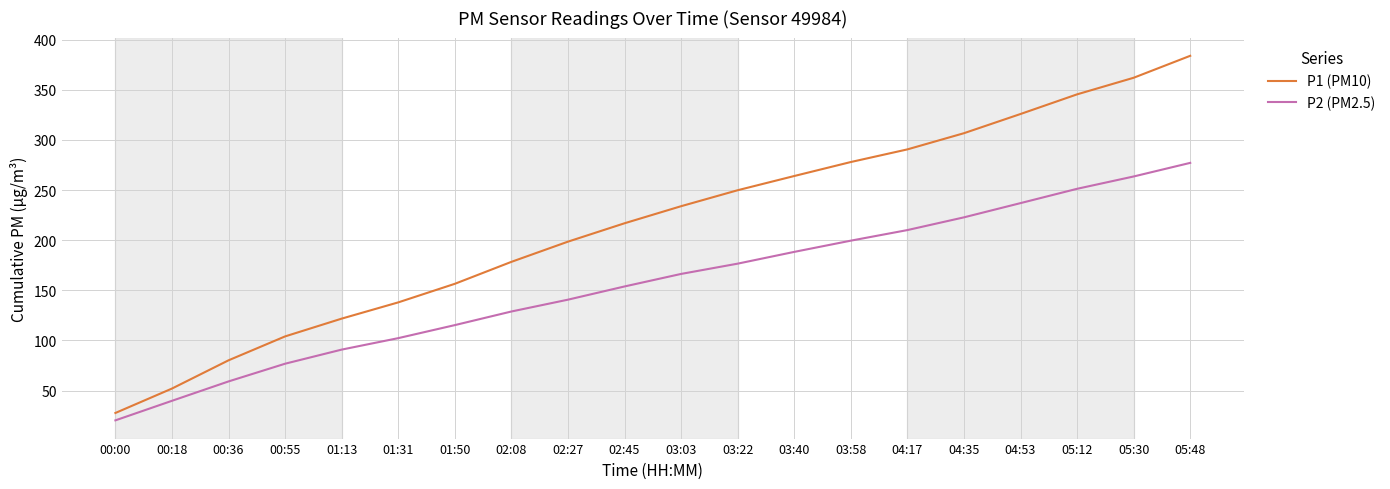

At 01:13, list the series in order from largest to smallest.

P1 (PM10), P2 (PM2.5)